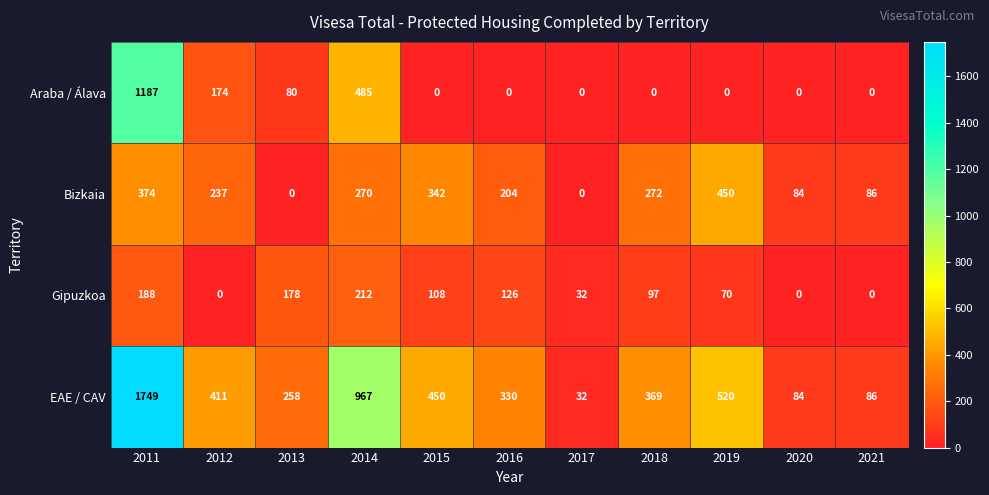

The value of EAE / CAV at 2017 is 32. True or false?

True